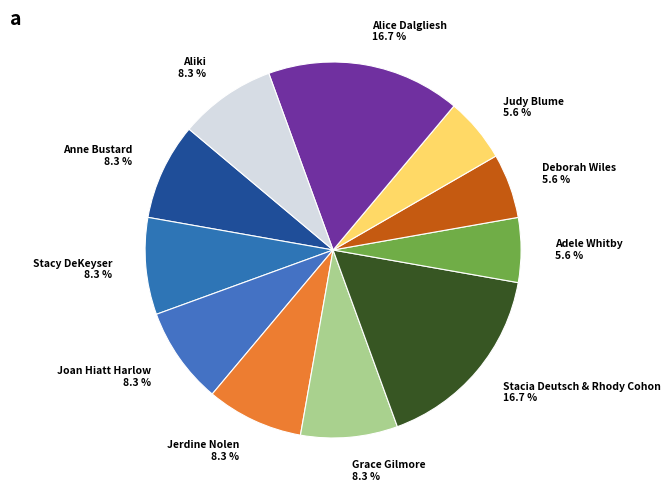

Does Alice Dalgliesh account for over 50% of the chart?

No